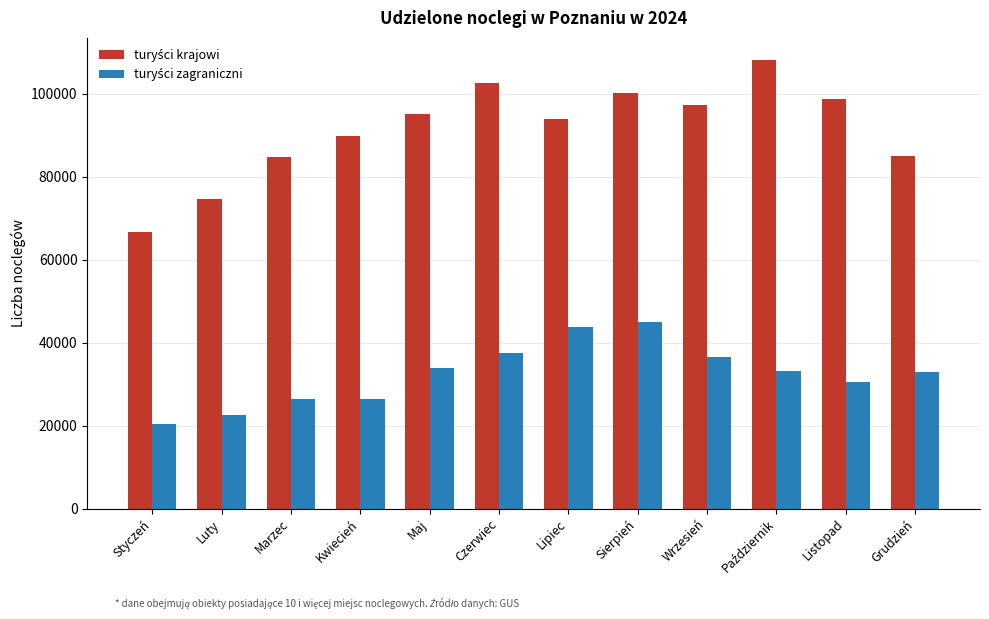

What is the smallest value displayed?

20318